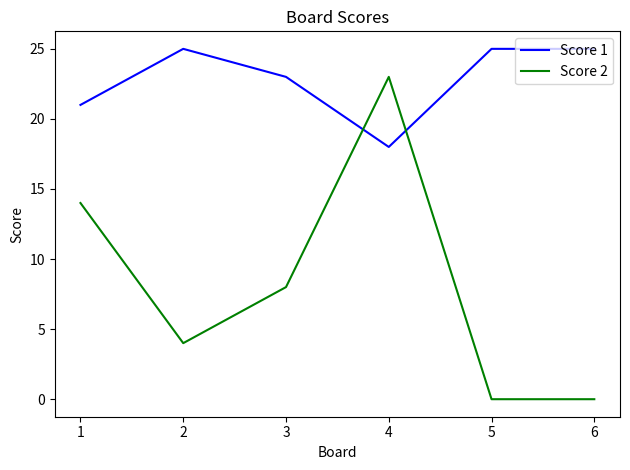

What are all the series names shown in the legend?

Score 1, Score 2